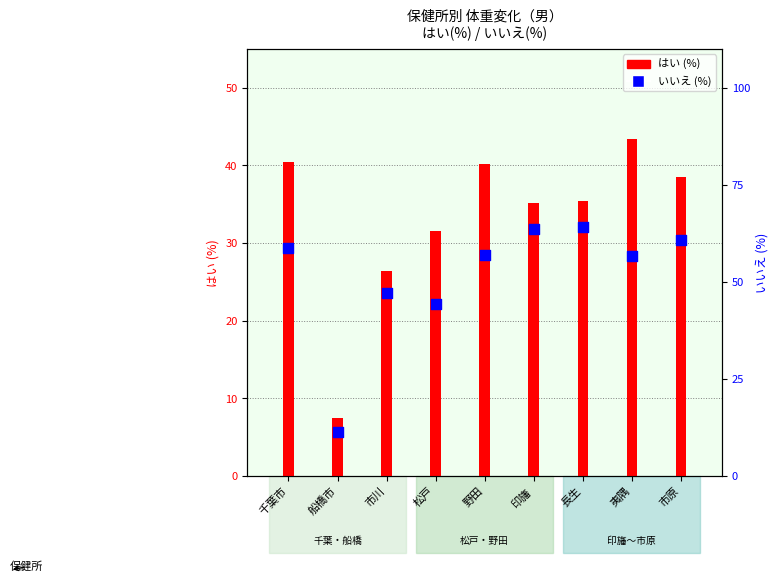

Which series reaches the maximum Y coordinate?

いいえ (%)